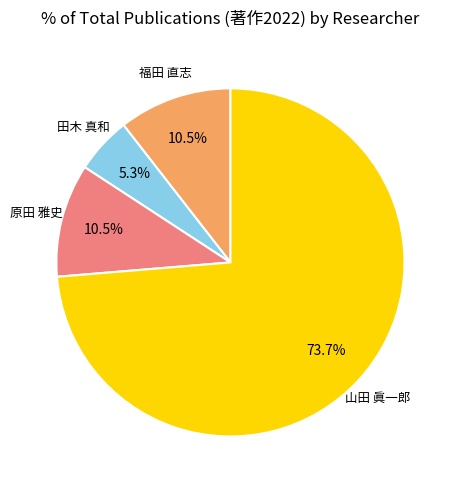

Does any single category account for the majority?

Yes